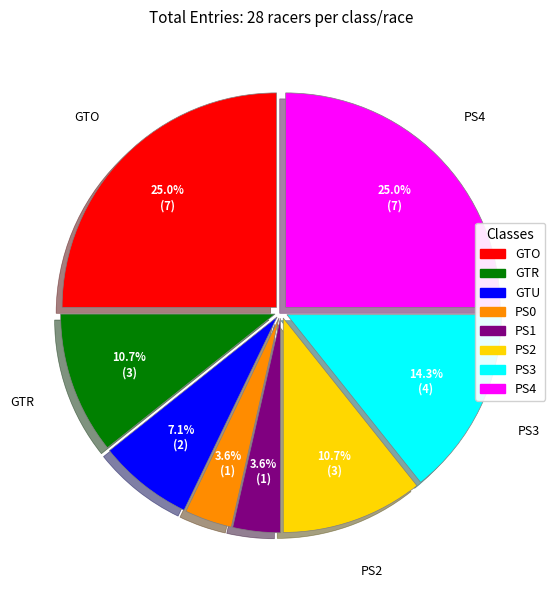

Is it true that PS2 is 21% of the pie?

False